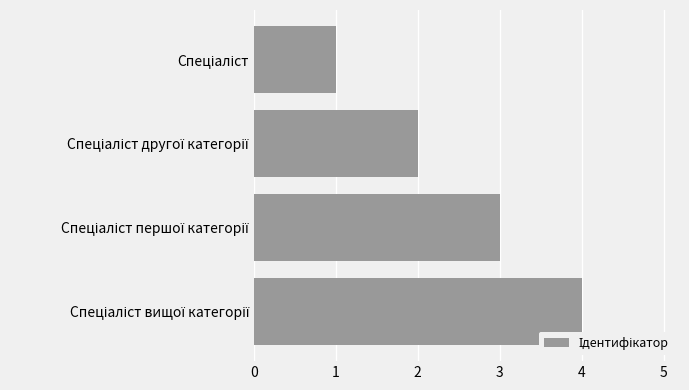

What is the greatest value displayed?

4